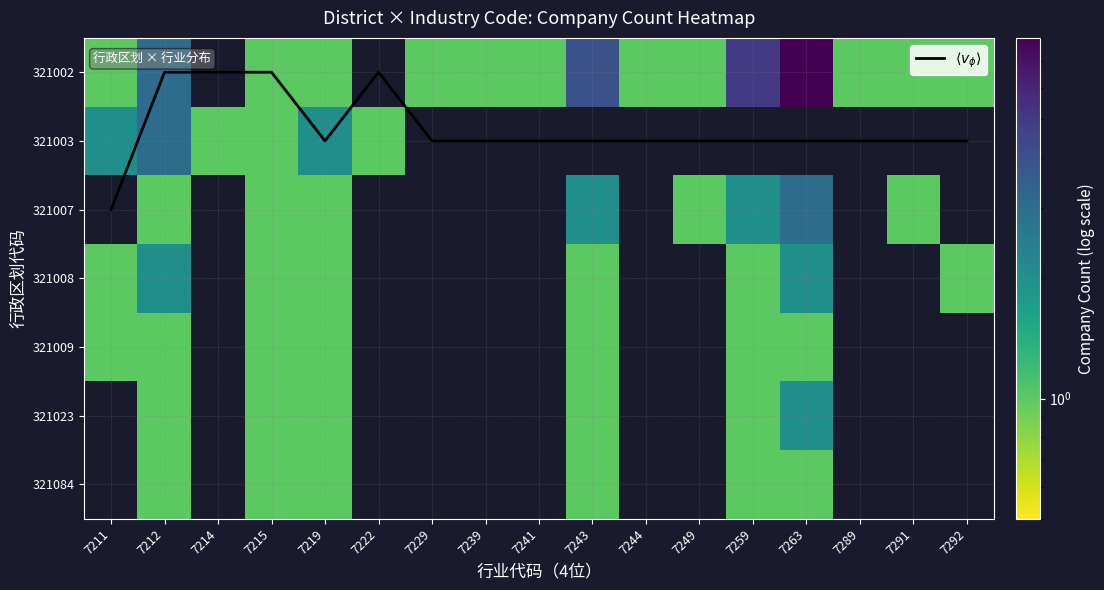

How many positive values does the 321007 series have?

8